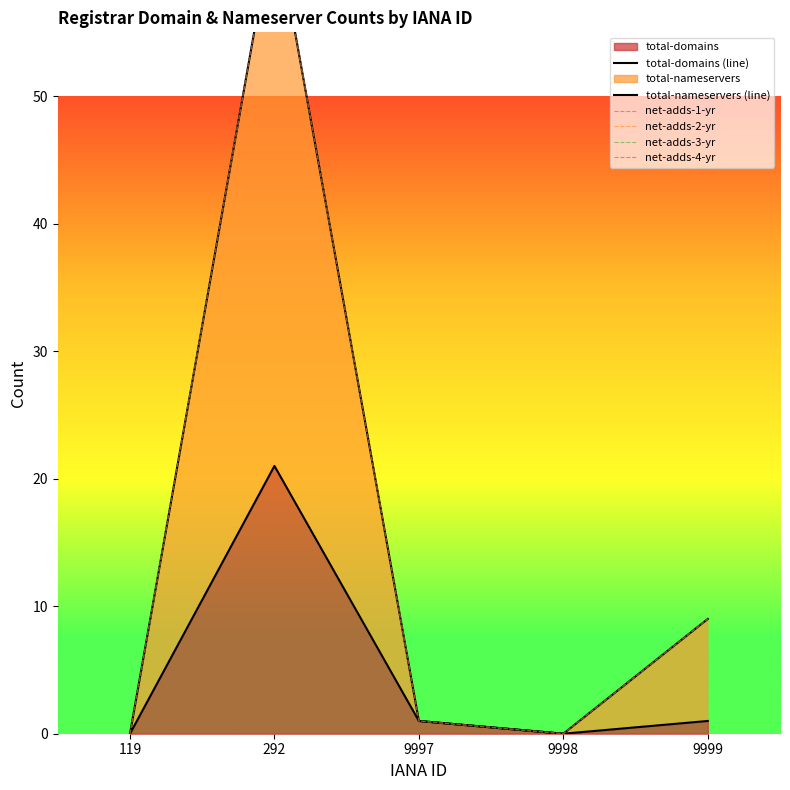

In net-adds-2-yr, how many points are higher than both neighbors (excluding endpoints)?

1